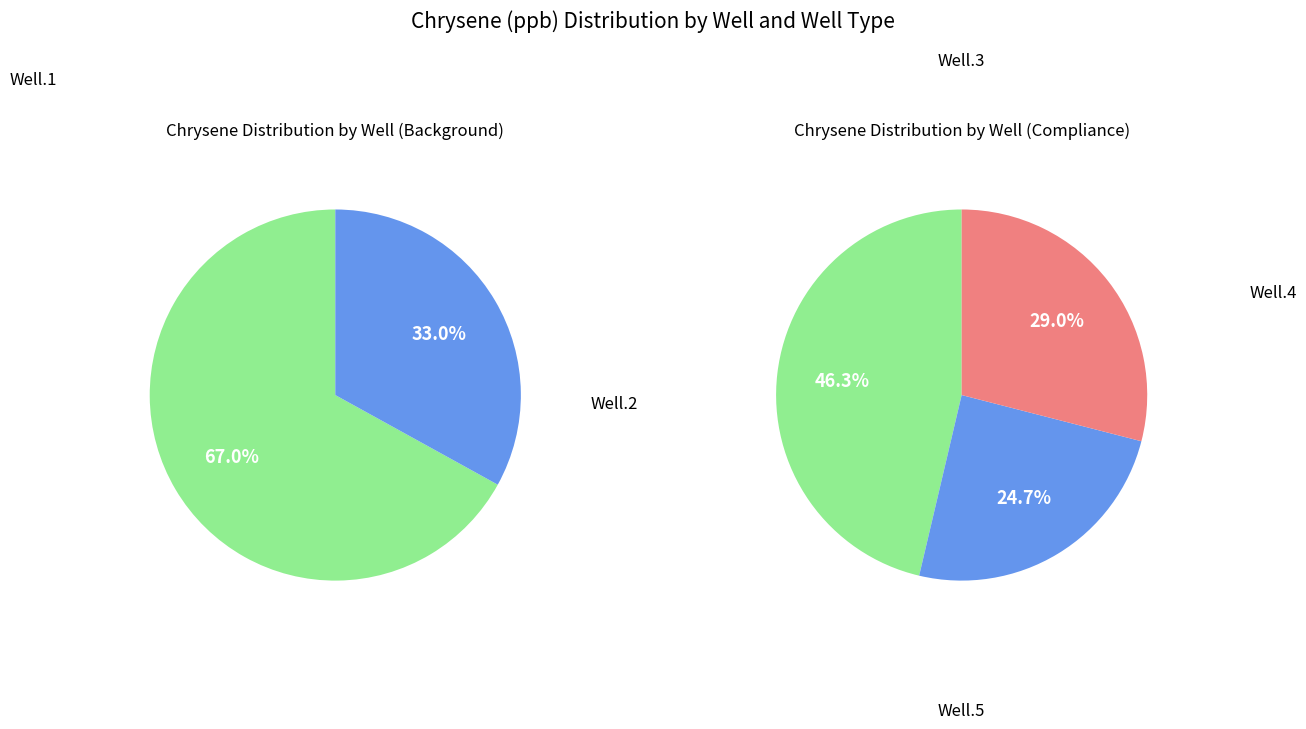

What is the largest slice in the pie chart?

Well.1